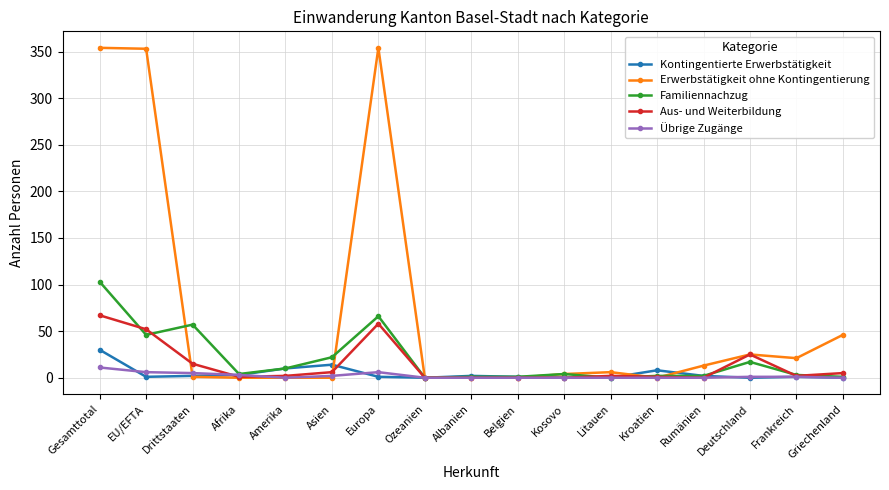

What is the label of the 5th point from the right?

Kroatien